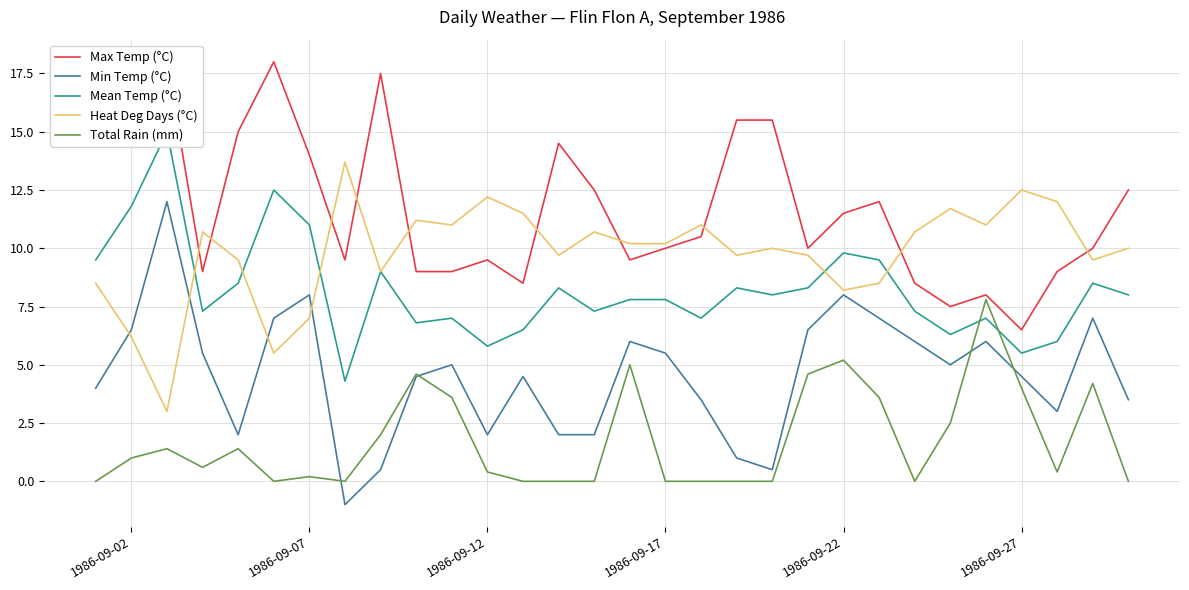

The value of Heat Deg Days (°C) at 1986-09-27 is 22.2. True or false?

False